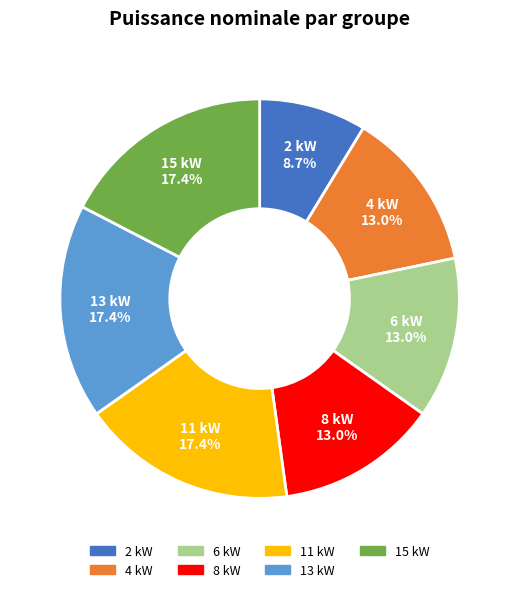

Approximately how many times larger is the value at 4 kW compared to 6 kW?

1.0